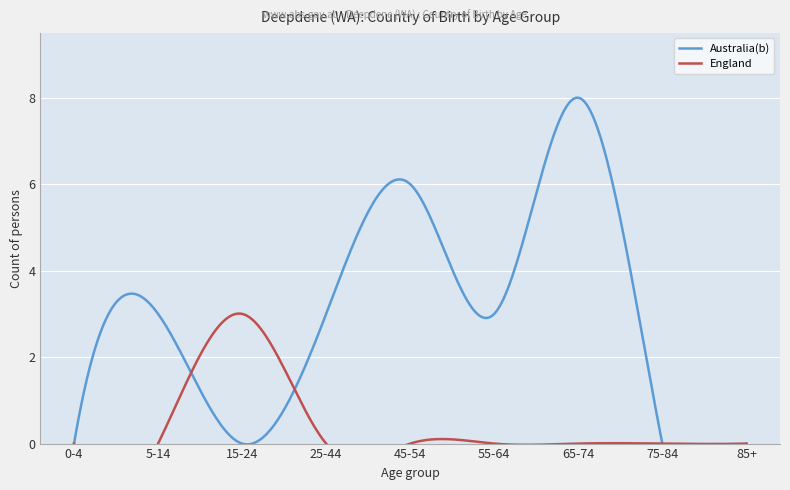

What is the difference between the maximum and second lowest values in the England series?

3